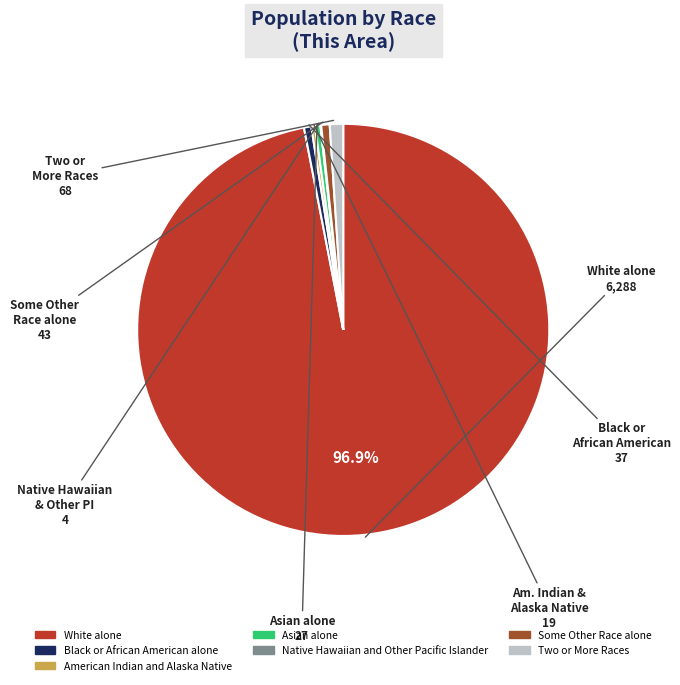

What is the largest slice in the pie chart?

White alone